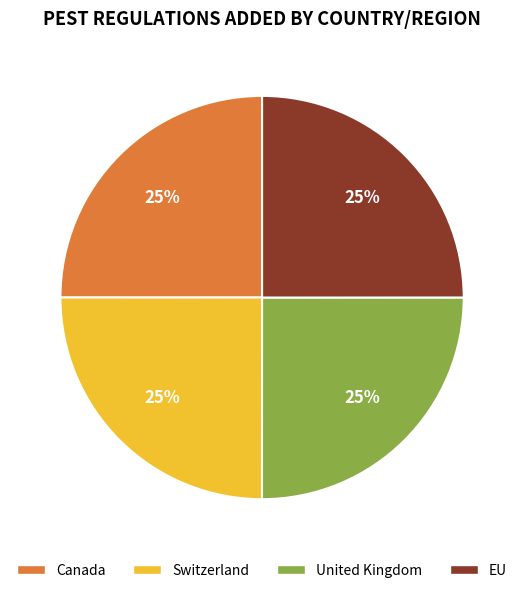

What percentage is the EU slice, to the nearest percent?

25%